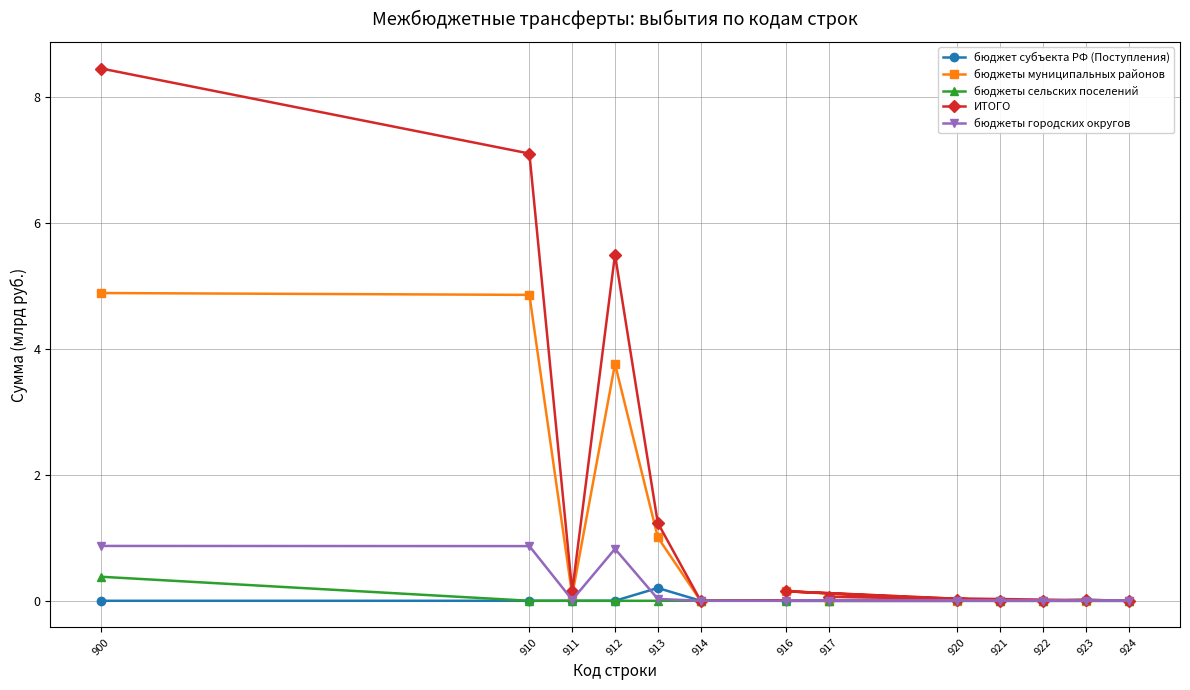

The бюджет субъекта РФ (Поступления) series shows 0.0 at 922. True or false?

True